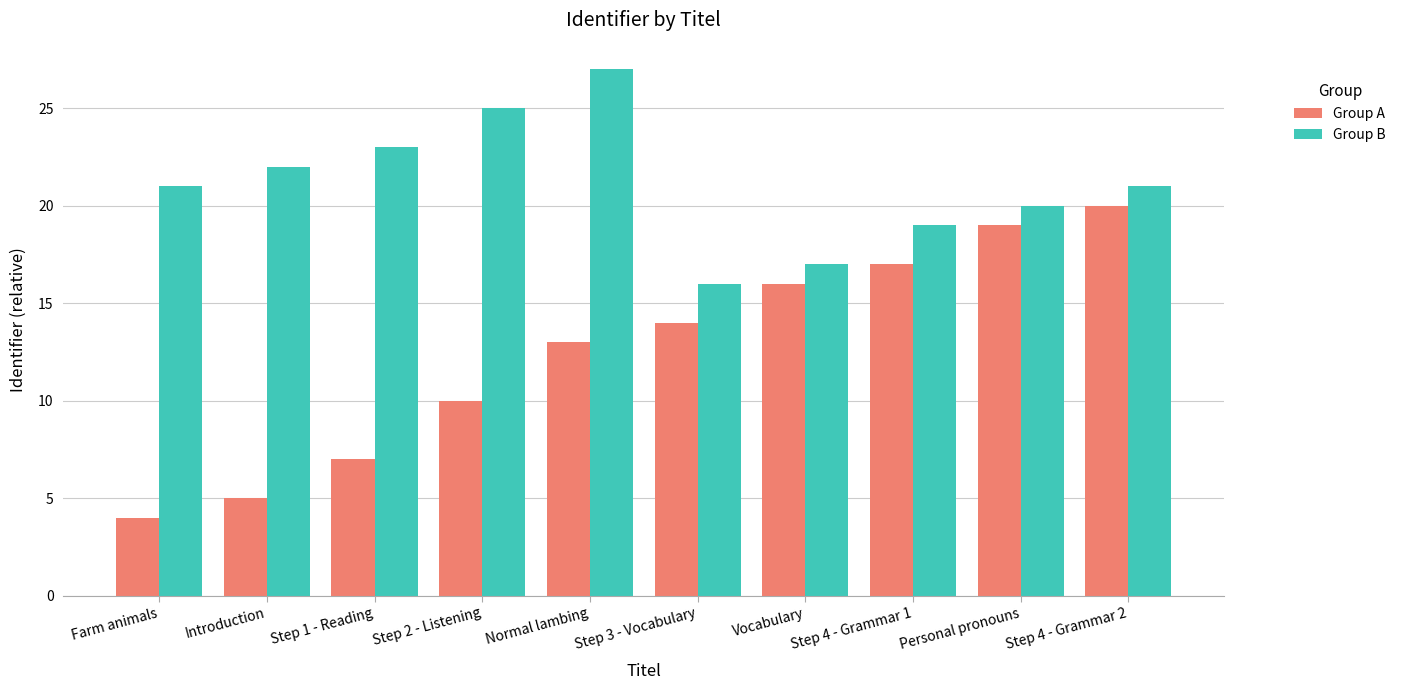

What is the sum of all Group A values?

125